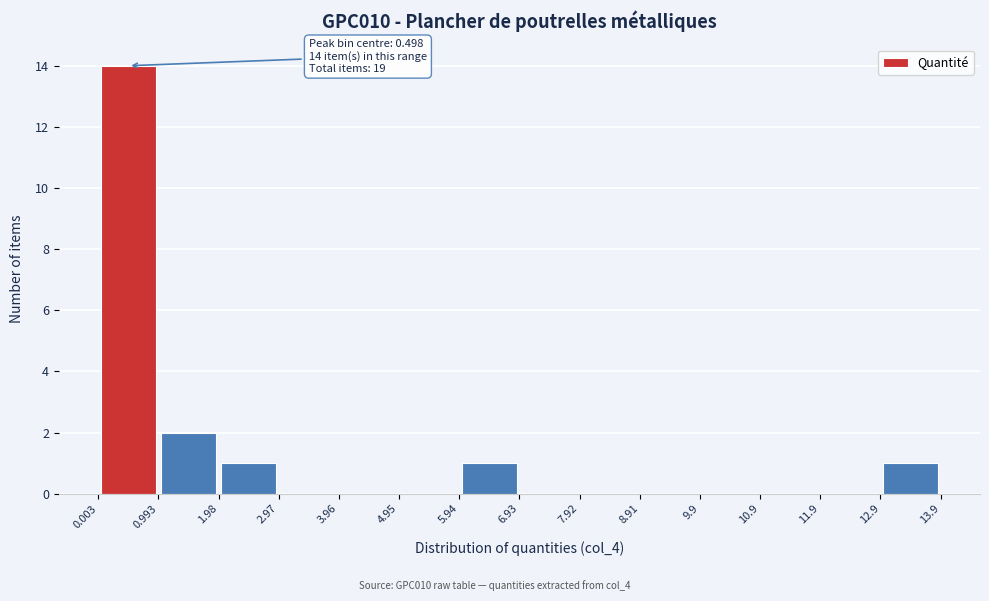

Which range on the x-axis has the tallest bar?

0.003 to 0.993